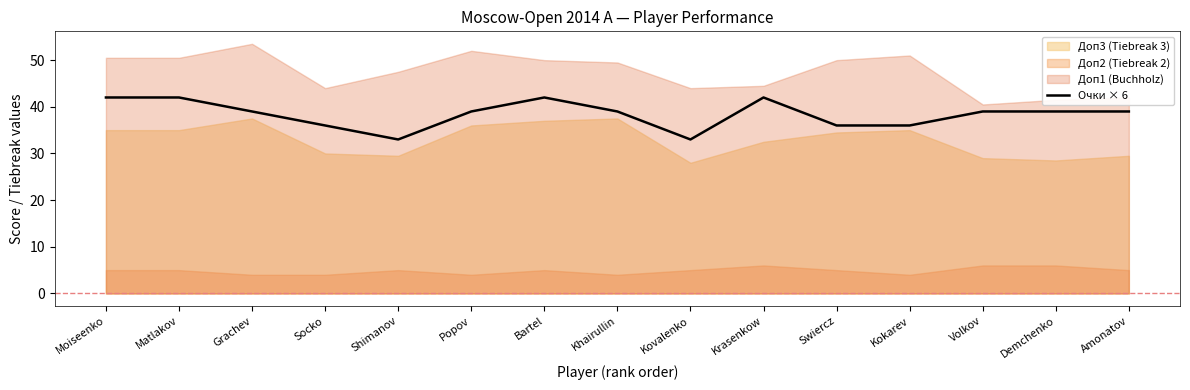

What is the difference between the second highest and second lowest values?

9